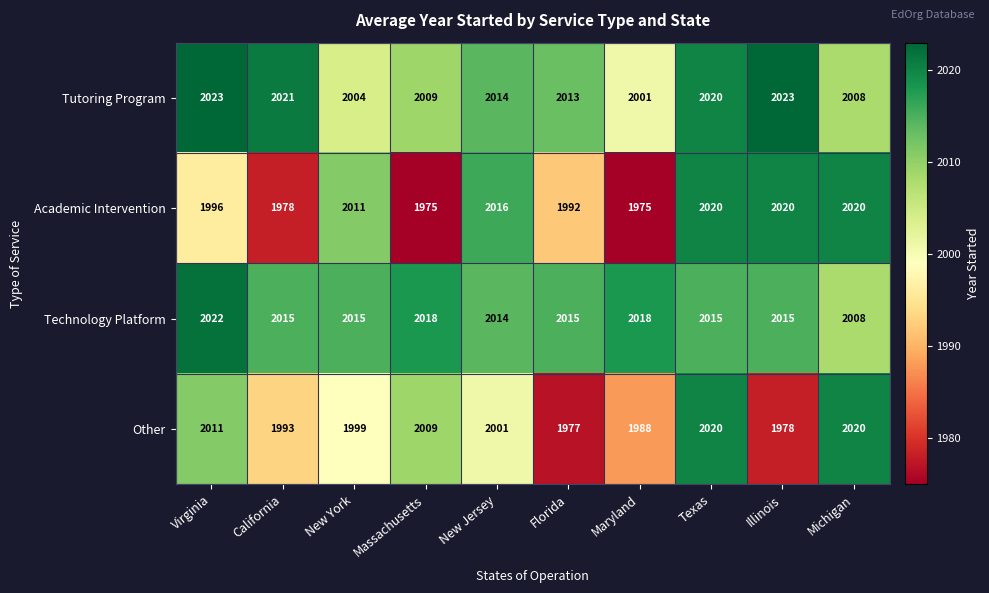

Which series has the largest range (max minus min)?

Academic Intervention